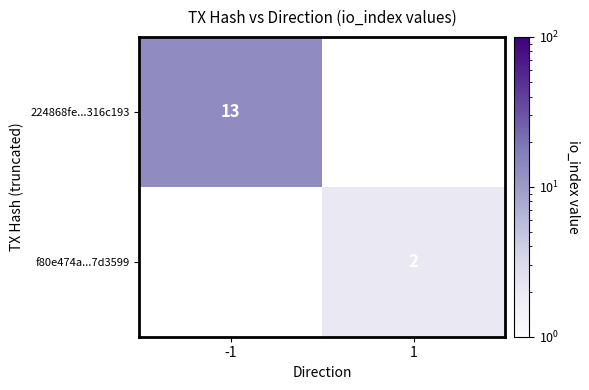

True or false: 224868fe...316c193 has a value of 23 at -1.

False